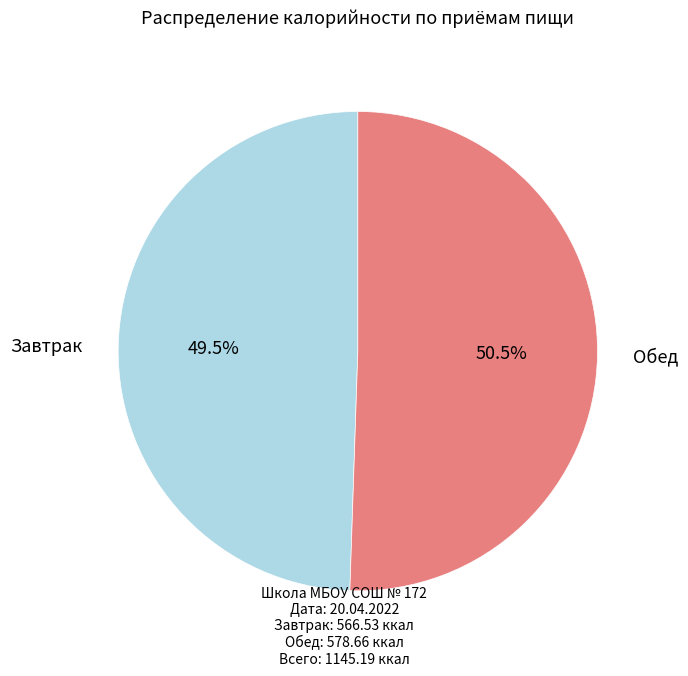

How many slices are in this pie chart?

2